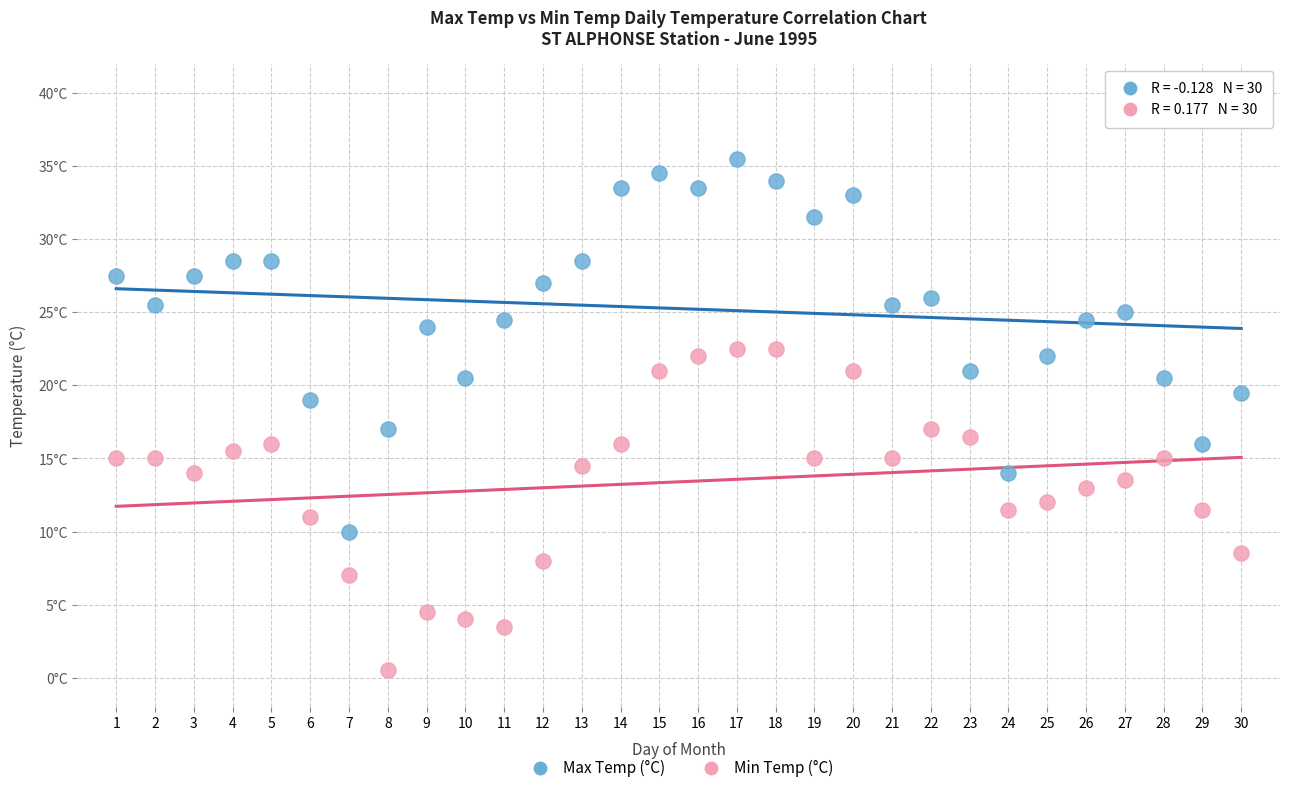

What are all the series names shown in the legend?

Max Temp (°C), Min Temp (°C)